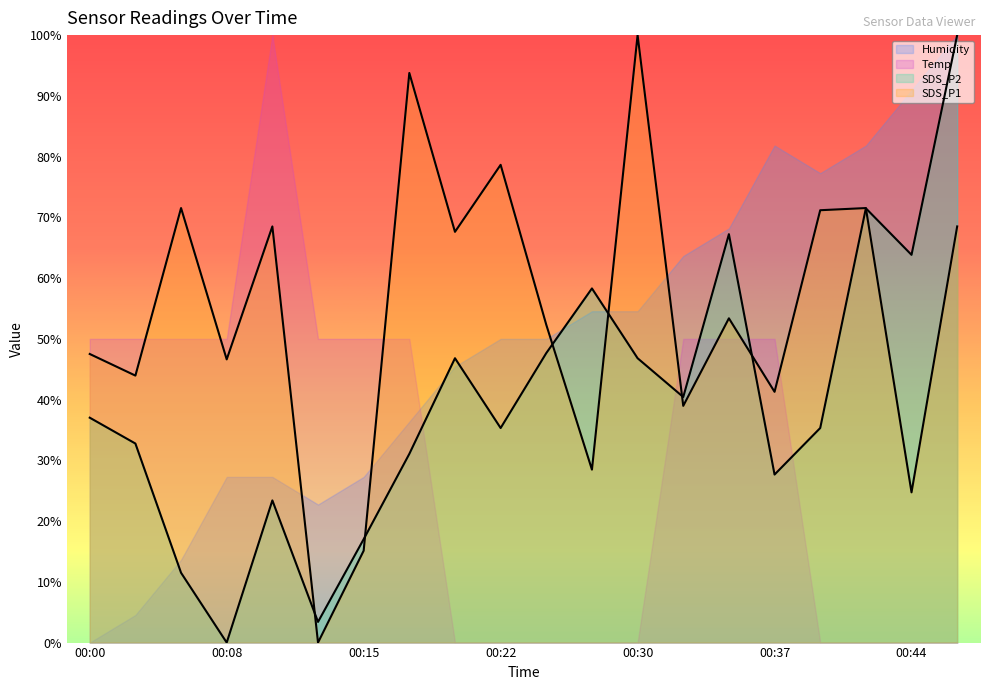

Reading left to right, what are all the values shown in this chart?

SDS_P1: 47.5	44.0	71.5	46.6	68.5	0.0	15.1	93.8	67.6	78.6	52.3	28.5	100.0	39.0	53.4	41.3	71.2	71.5	24.7	68.5
SDS_P2: 37.0	32.8	11.5	0.0	23.4	3.4	17.0	31.1	46.8	35.3	47.7	58.3	46.8	40.4	67.2	27.7	35.3	71.5	63.8	100.0